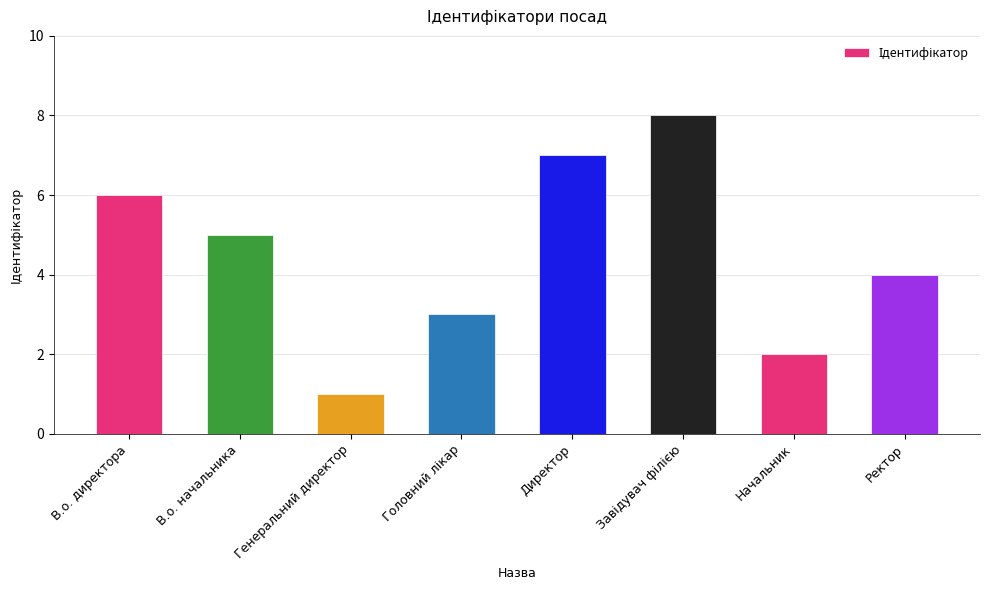

Where is the data nearest to the value 4?

Ректор